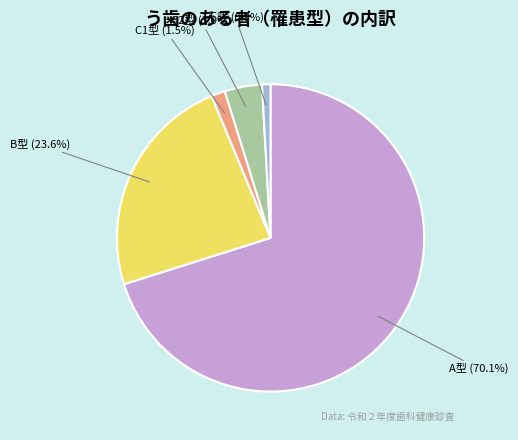

What percentage is NOT represented by B型?

76.4%